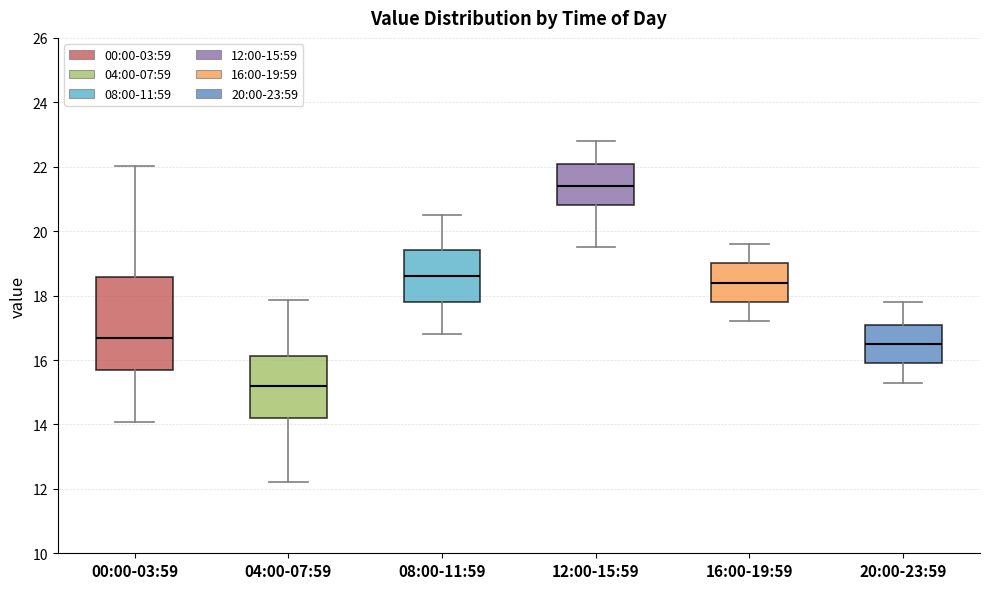

Reading left to right, transcribe this box plot: for each box, give where its median line is, the range the box spans, and where its two whiskers end, as read against the y-axis. The values are not printed on the chart, so give them approximately, as read against the axis.

00:00-03:59: median 16.6, box 15.8 to 18.6, whiskers 14.0 to 22.0
04:00-07:59: median 15.2, box 14.2 to 16.2, whiskers 12.2 to 17.8
08:00-11:59: median 18.6, box 17.8 to 19.4, whiskers 16.8 to 20.6
12:00-15:59: median 21.4, box 20.8 to 22.2, whiskers 19.6 to 22.8
16:00-19:59: median 18.4, box 17.8 to 19.0, whiskers 17.2 to 19.6
20:00-23:59: median 16.6, box 16.0 to 17.2, whiskers 15.4 to 17.8